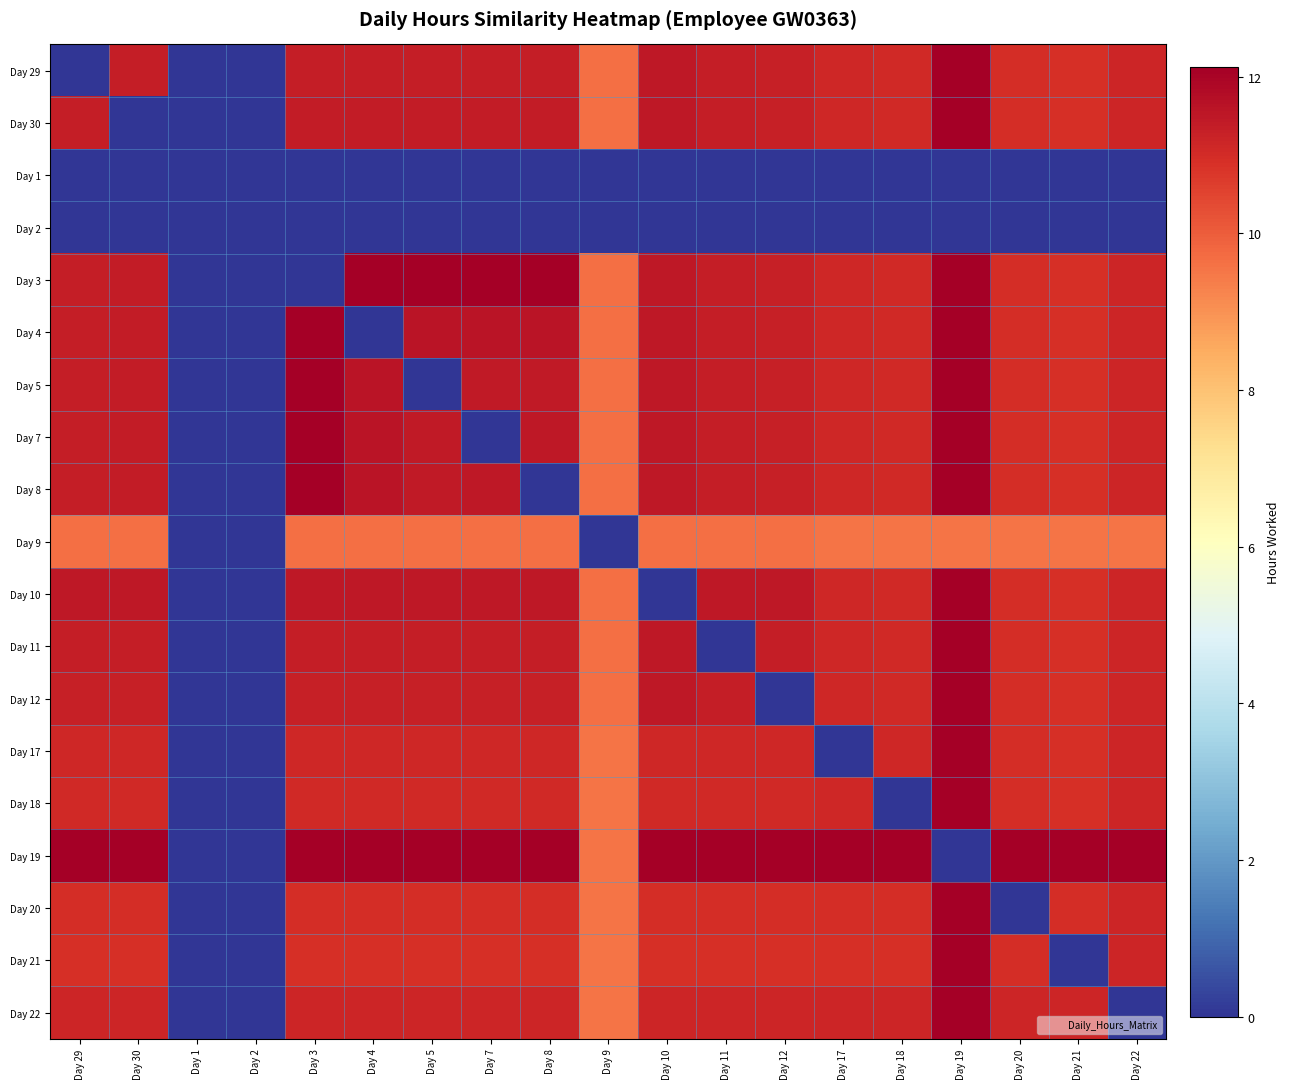

Between Day 22 and Day 30, which is larger?

Day 30